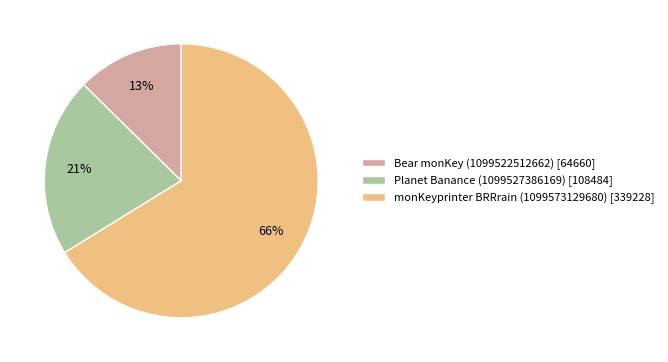

The Bear monKey (1099522512662) slice represents 23% of the pie. True or false?

False